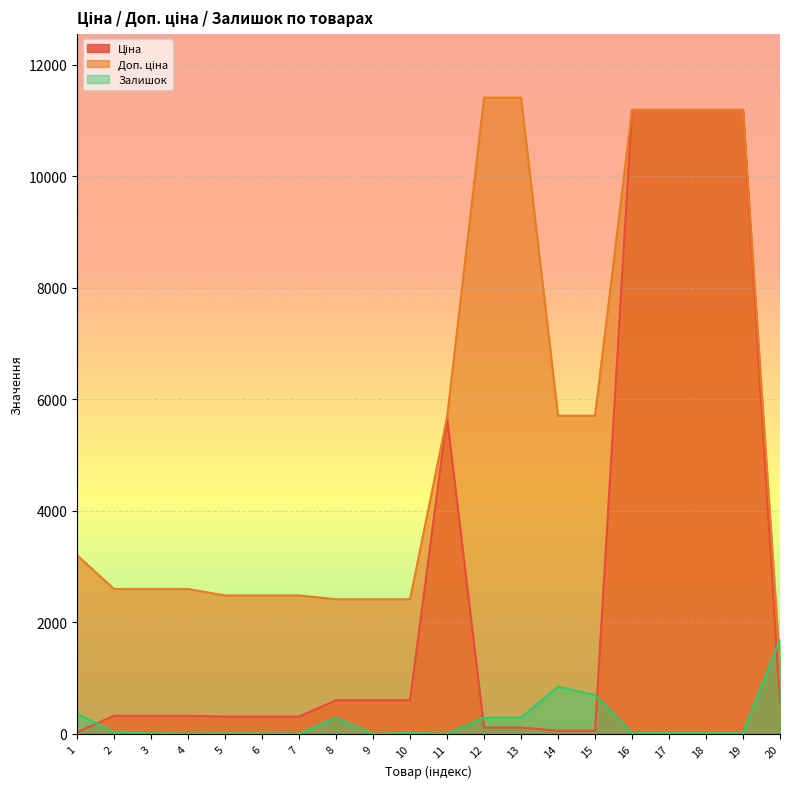

At which category is the sum across all series the highest?

16